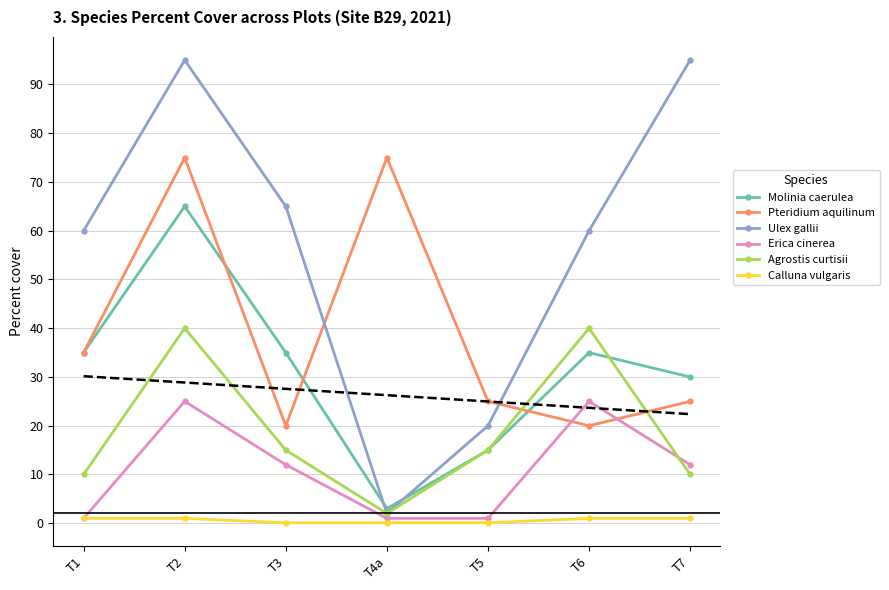

How many lines are shown in the chart?

6